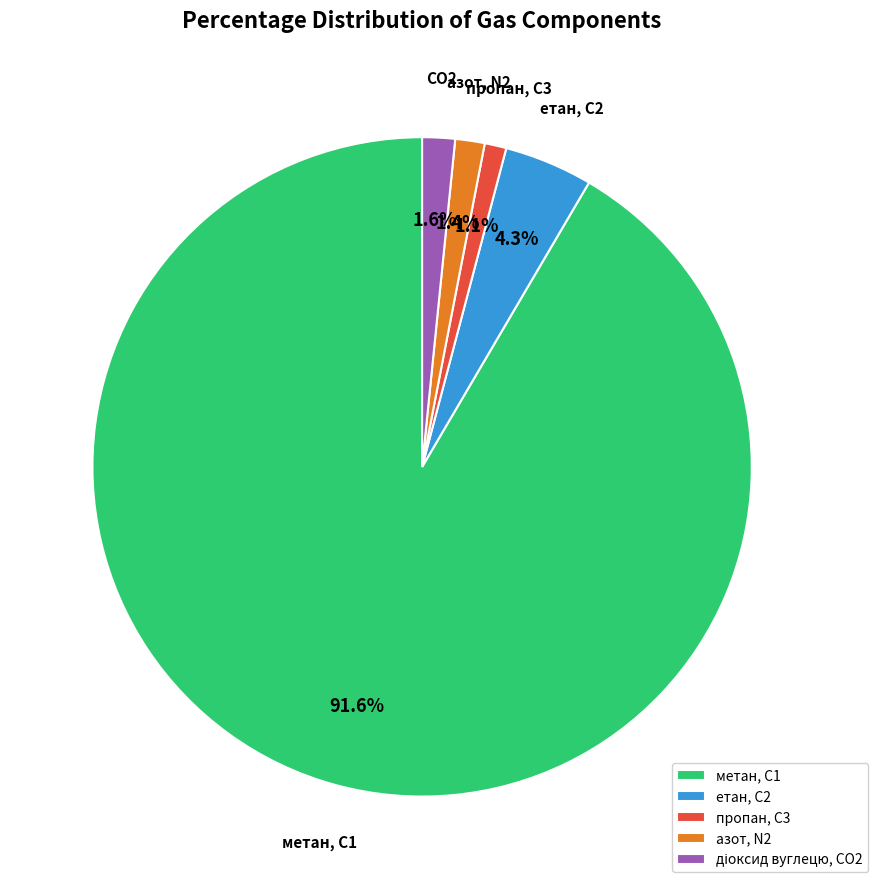

Combined, do етан, С2 and метан, С1 account for over 50%?

Yes